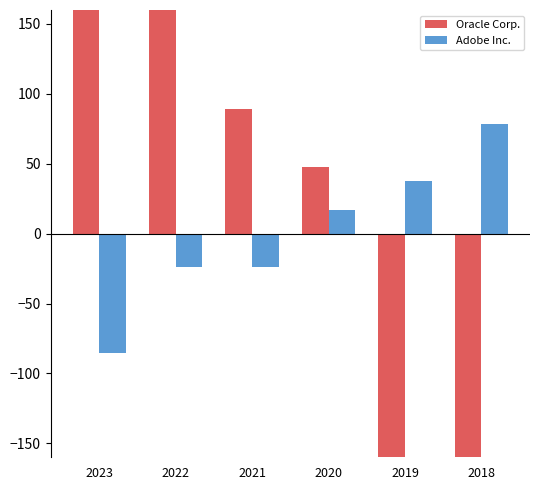

List the series in order of their overall mean, highest first.

Adobe Inc., Oracle Corp.